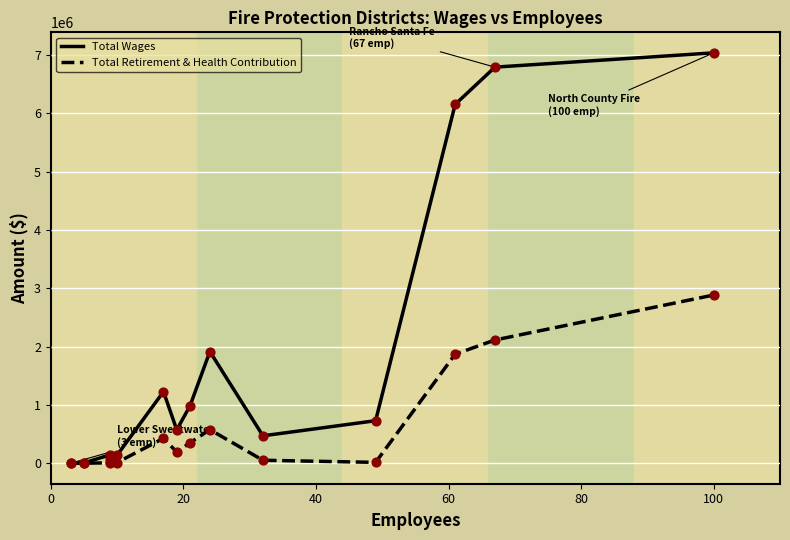

Which series contains the lowest Y value?

Total Wages